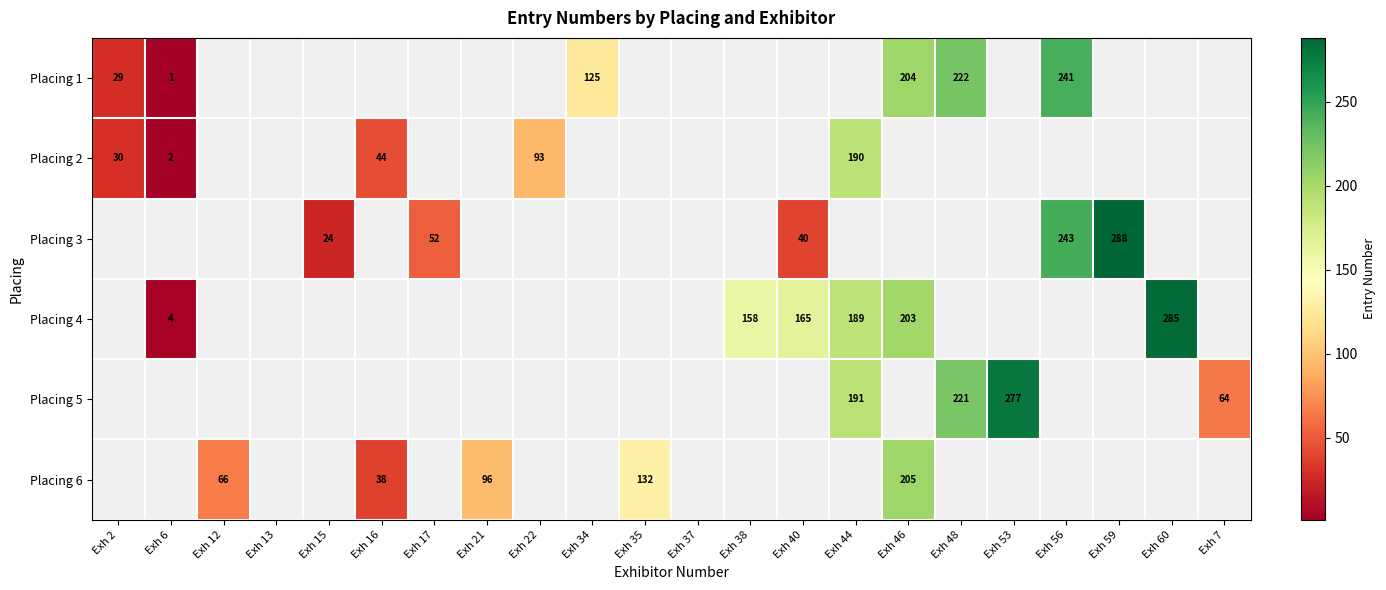

Between Exh 6 and Exh 7, which is larger?

Exh 7